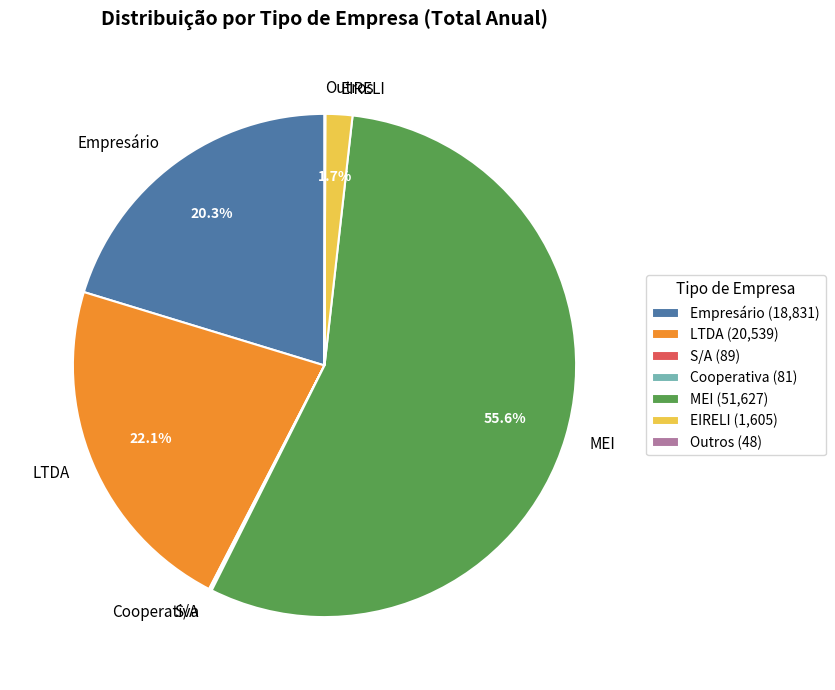

To the nearest percent, what is the difference between the largest and smallest slice percentages?

56%